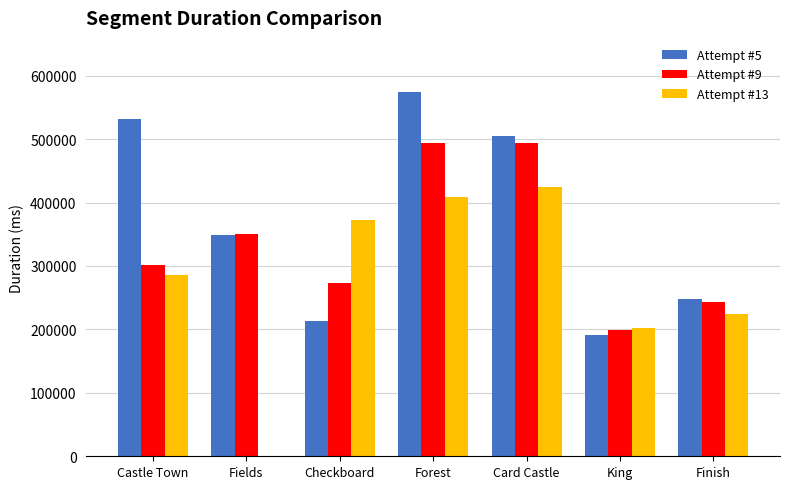

Between Checkboard and King, which series saw the biggest shift?

Attempt #13